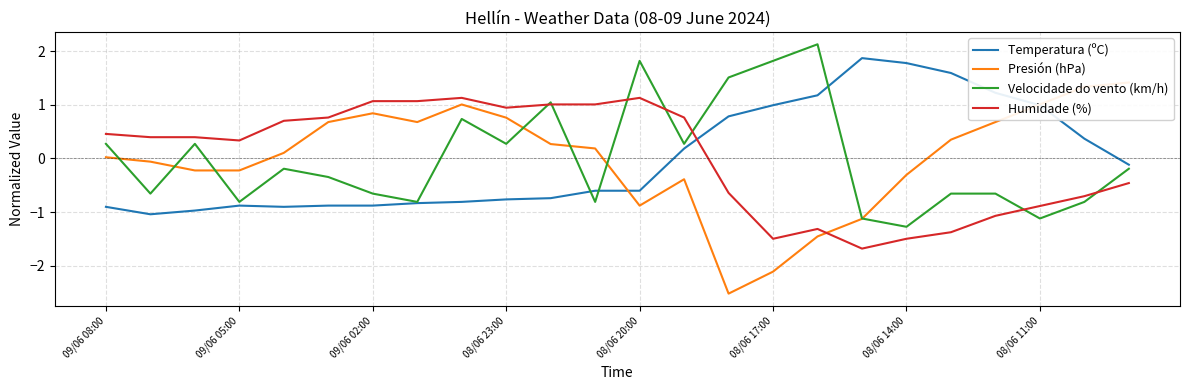

What is the difference between the maximum and minimum values in the Humidade (%) series?

2.8